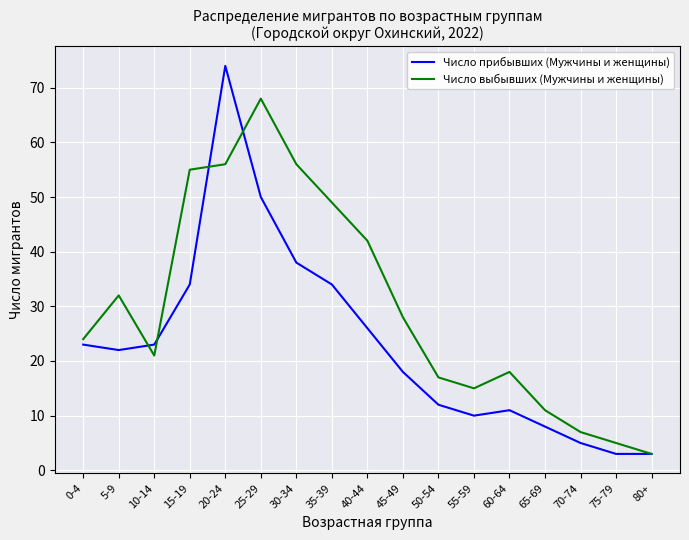

Is the value of Число прибывших (Мужчины и женщины) at 25-29 greater than the value of Число выбывших (Мужчины и женщины) at 60-64?

Yes